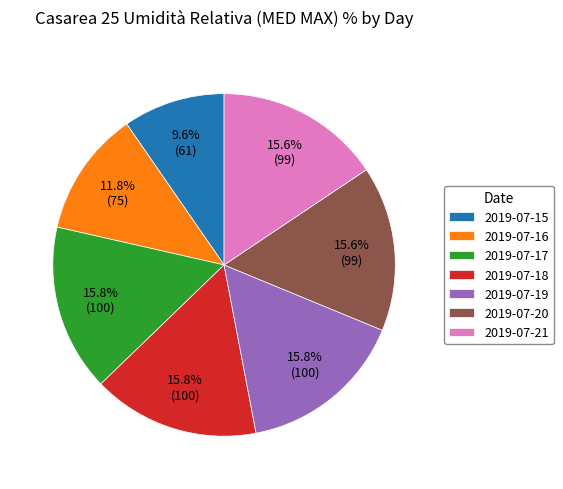

Is it true that 2019-07-18 is 1% of the pie?

False